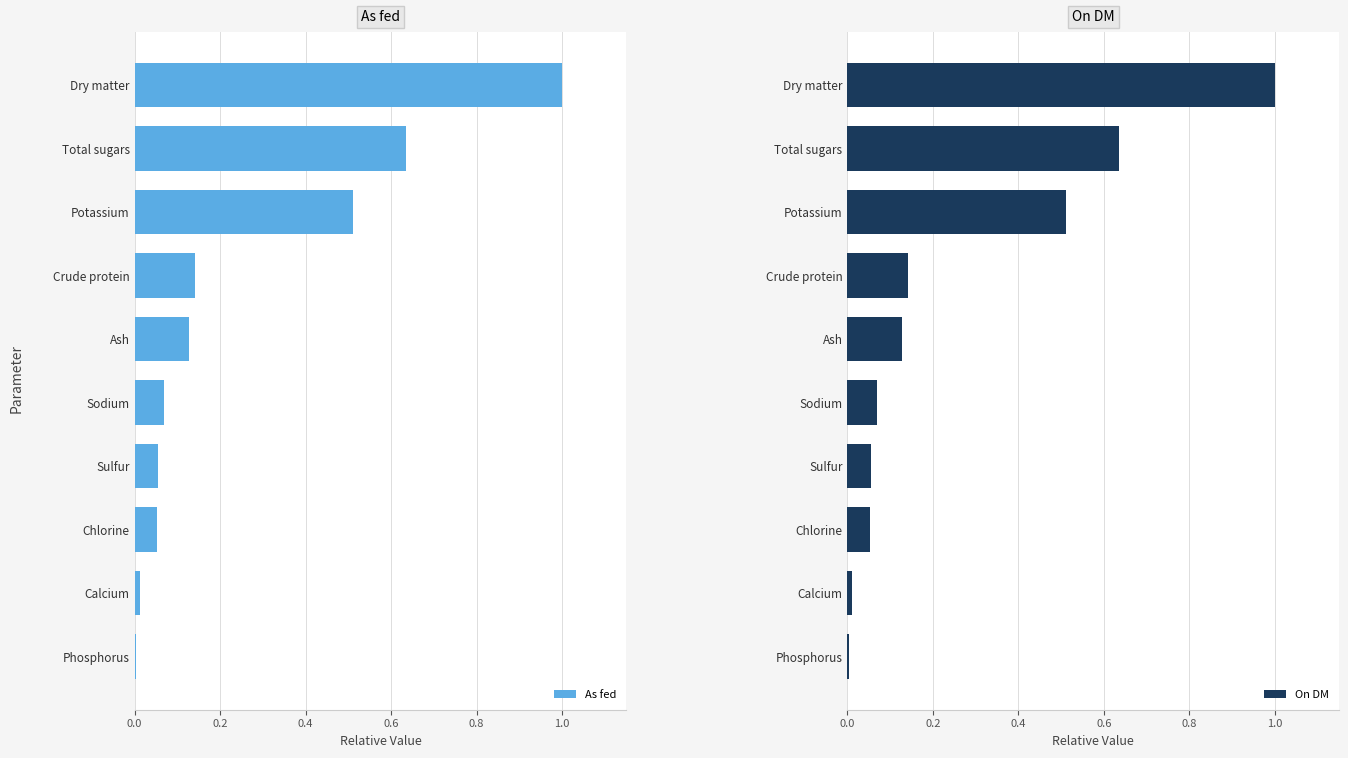

How many categories are shown in the chart?

10